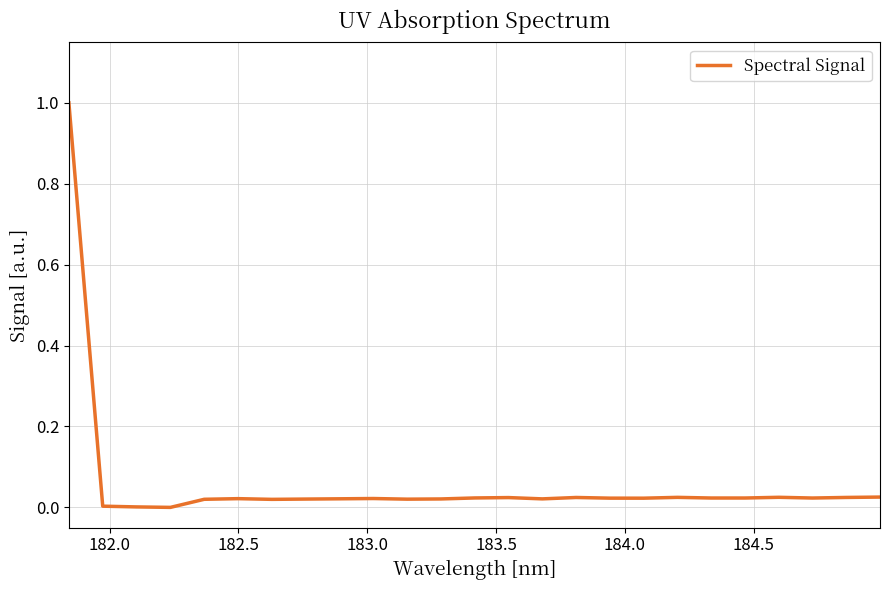

What is the maximum value shown in the chart?

1.0